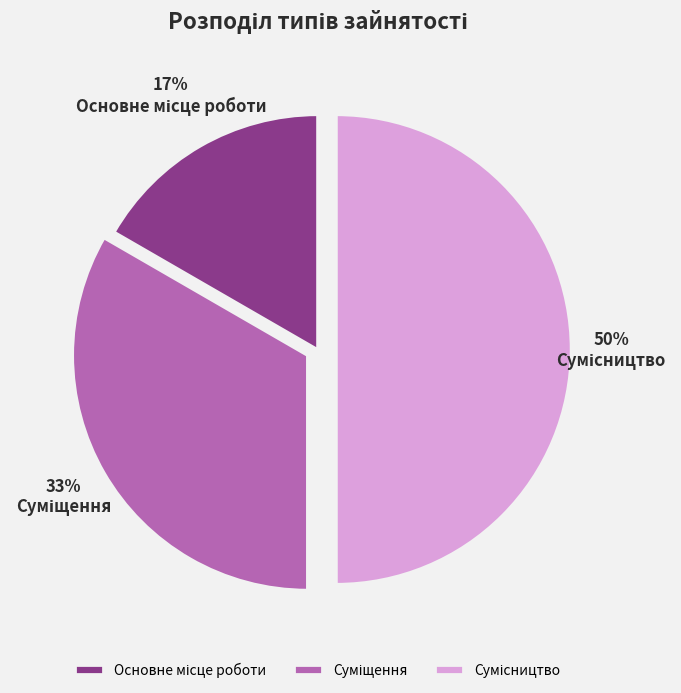

To the nearest percent, what is the difference between the largest and smallest slice percentages?

33%